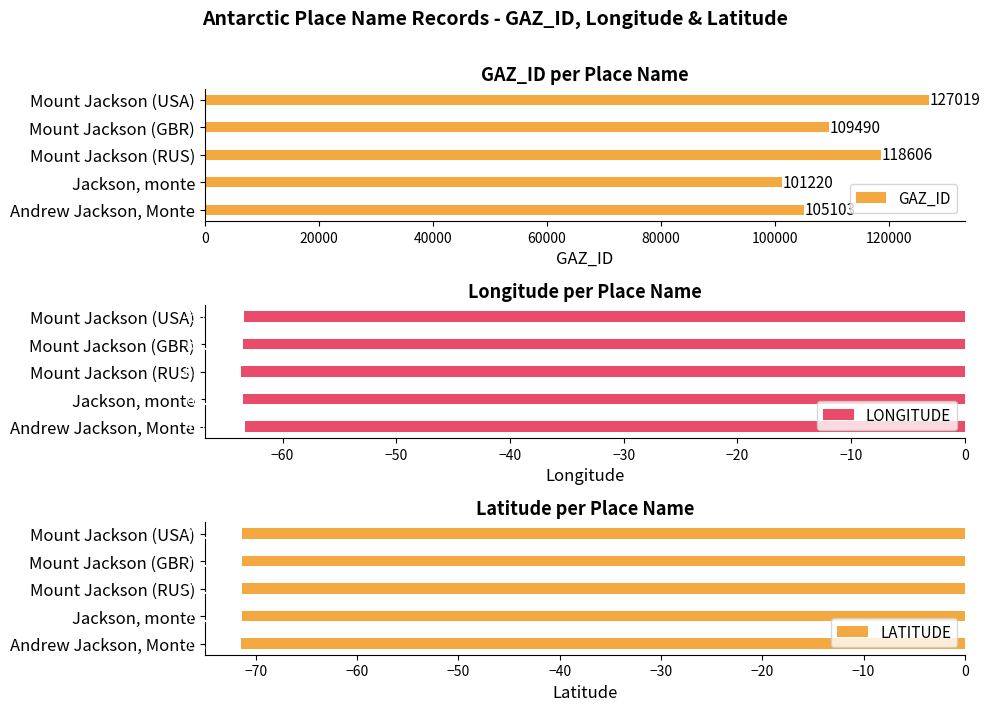

What is the difference between the maximum and minimum values in the LONGITUDE series?

0.3